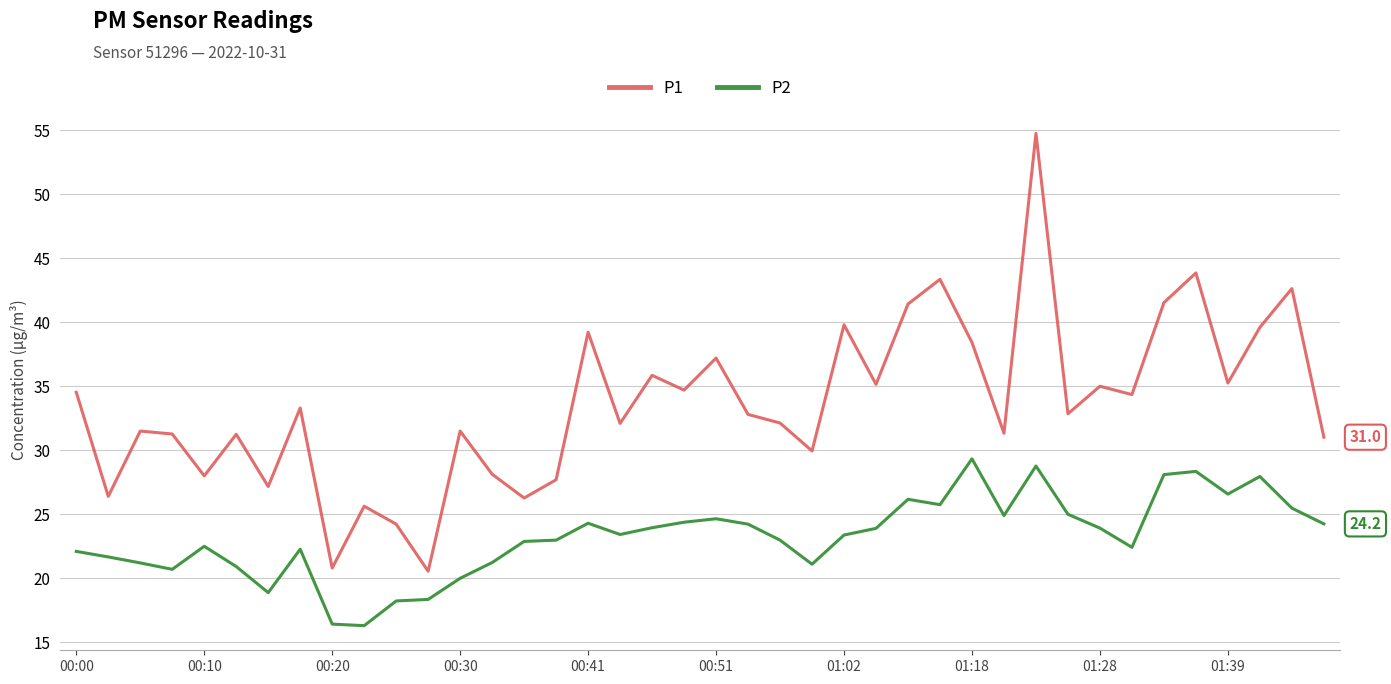

Which series has the widest spread of values?

P1